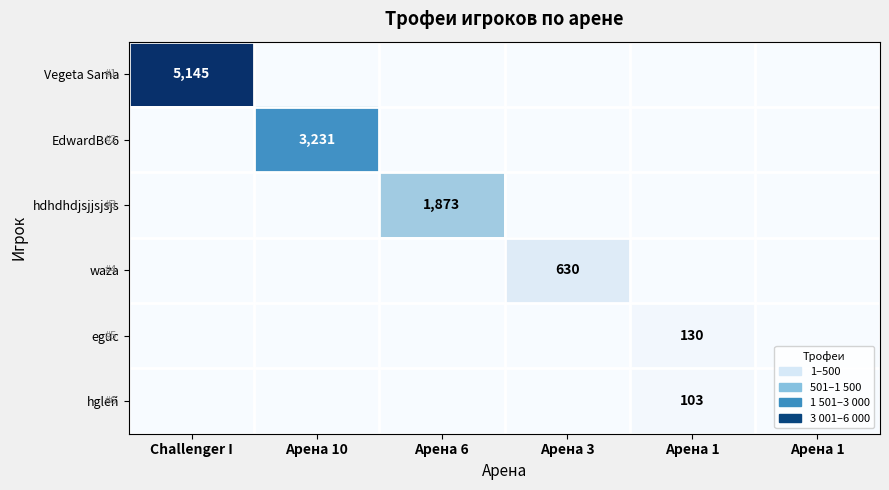

What is the difference between the highest and lowest values at Арена 3?

630